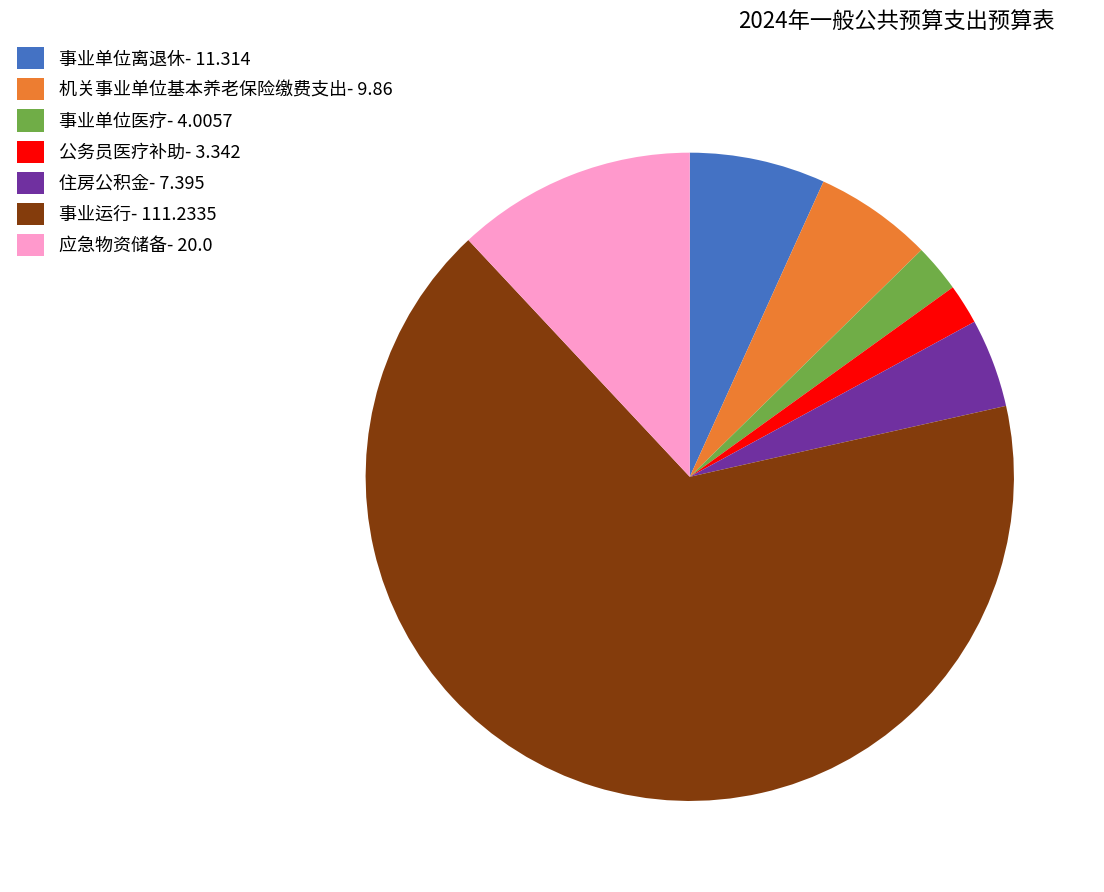

Does any single category account for the majority?

Yes